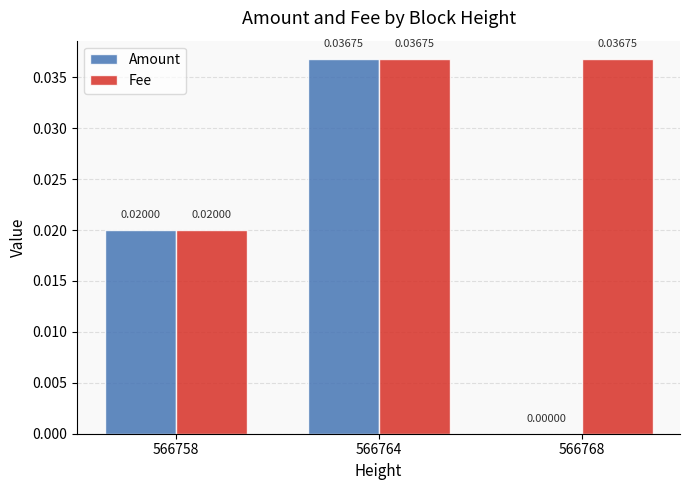

Which series has the largest total across all categories?

Fee